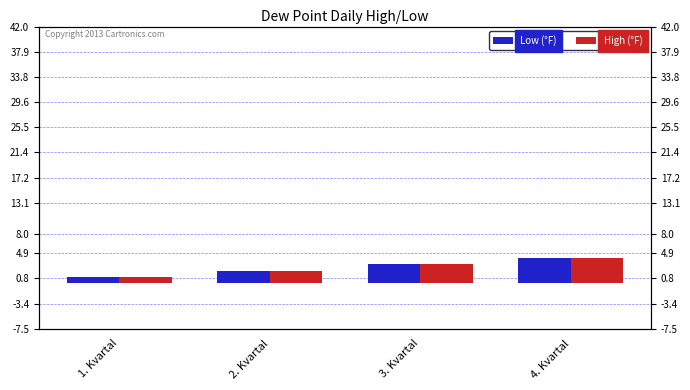

How many bars are there in total?

8